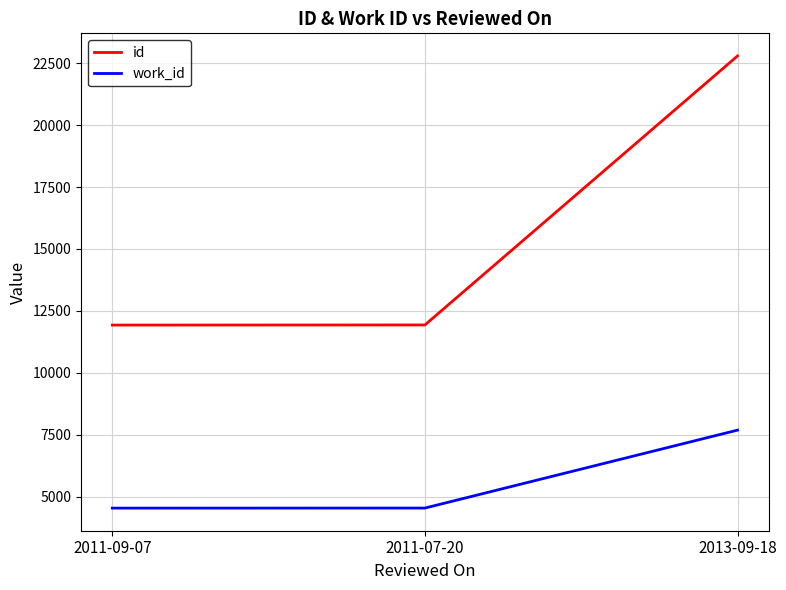

What is the difference between the maximum and minimum values in the id series?

10870